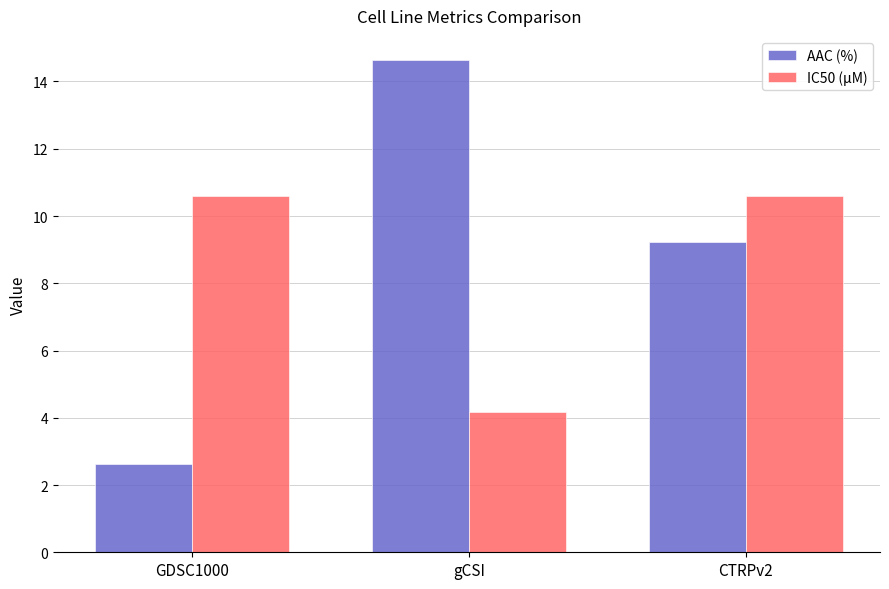

Reading left to right, list all the values displayed in this chart.

AAC (%): 2.6	14.6	9.2
IC50 (µM): 10.6	4.2	10.6